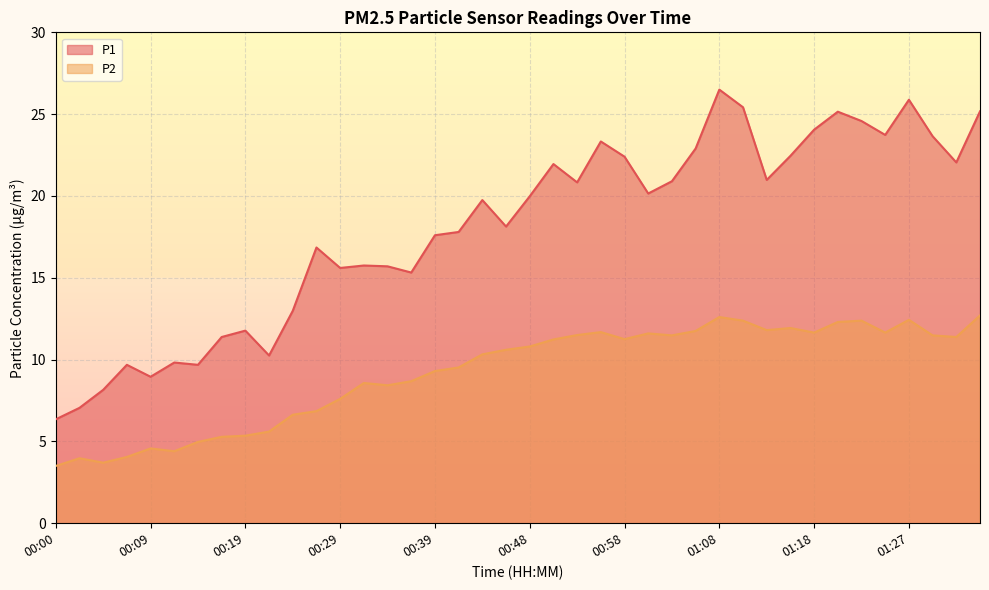

At which category does P1 reach its first local valley?

00:09